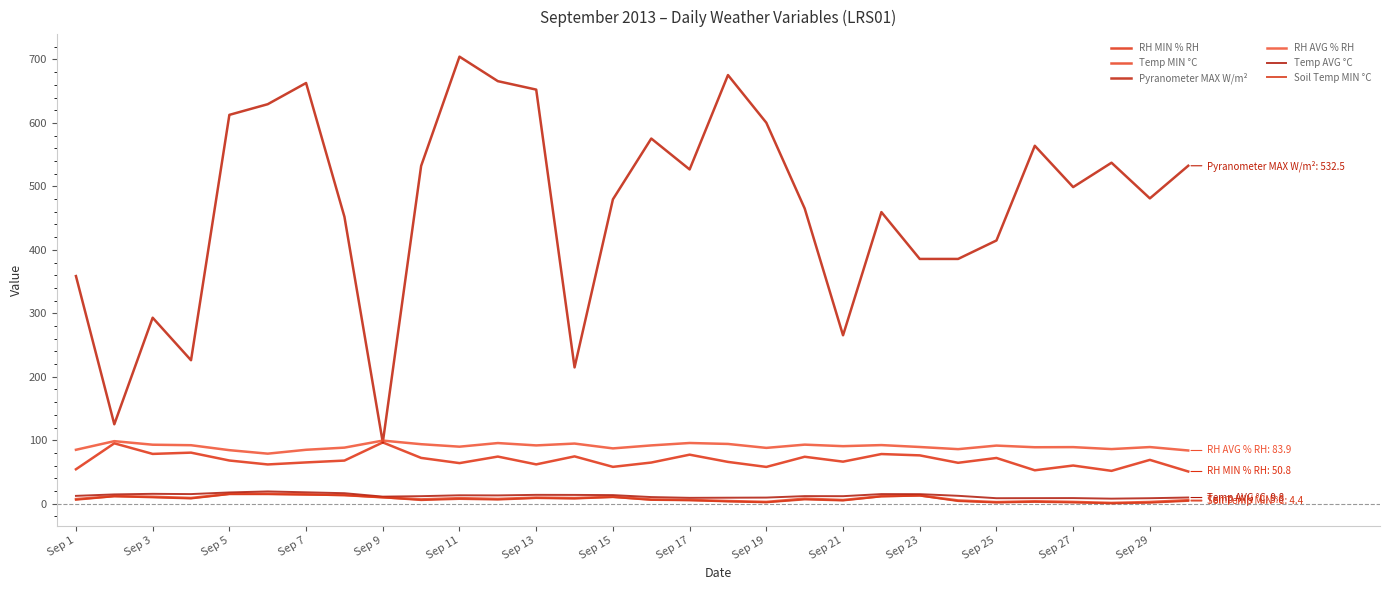

Does the chart display data point markers on the line(s)?

No